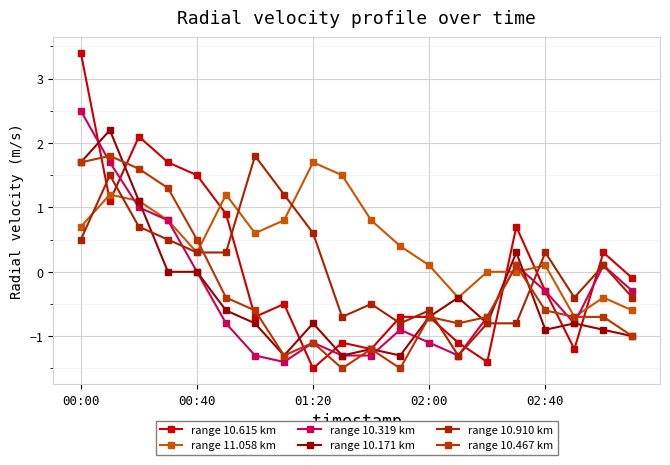

Is this an area chart (filled region under the line)?

No